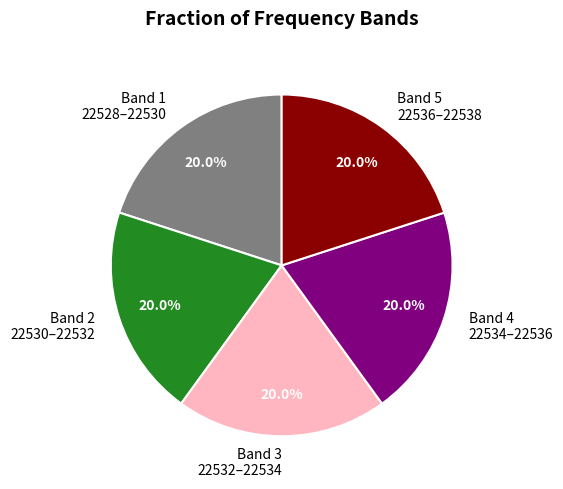

What is the ratio of the value at Band 1 22528–22530 to the value at Band 5 22536–22538?

1.0